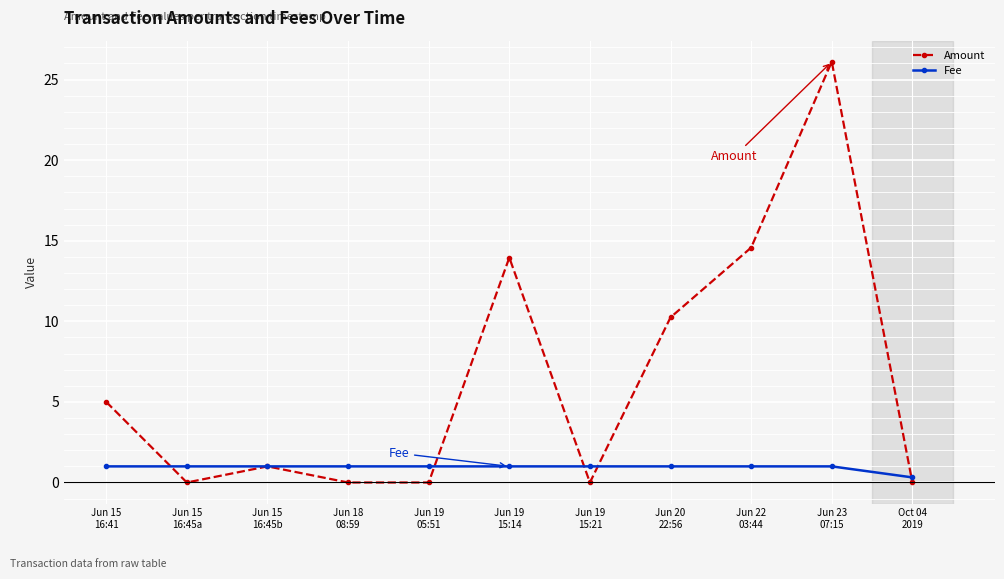

Which series has the largest range (max minus min)?

Amount